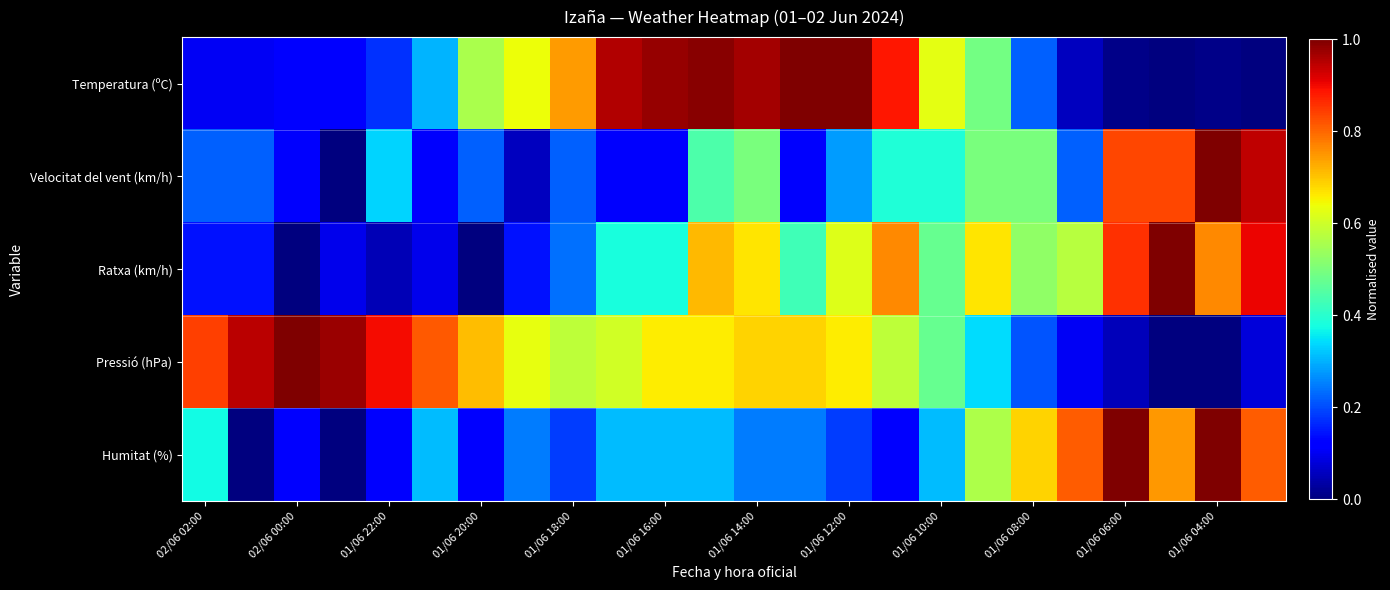

Which category has the highest value across all series?

21